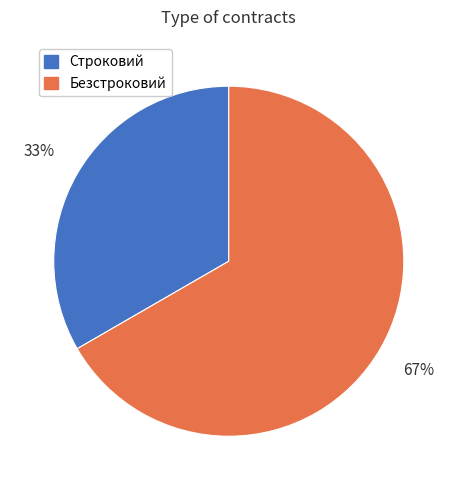

To the nearest percent, what is the average slice percentage?

50%